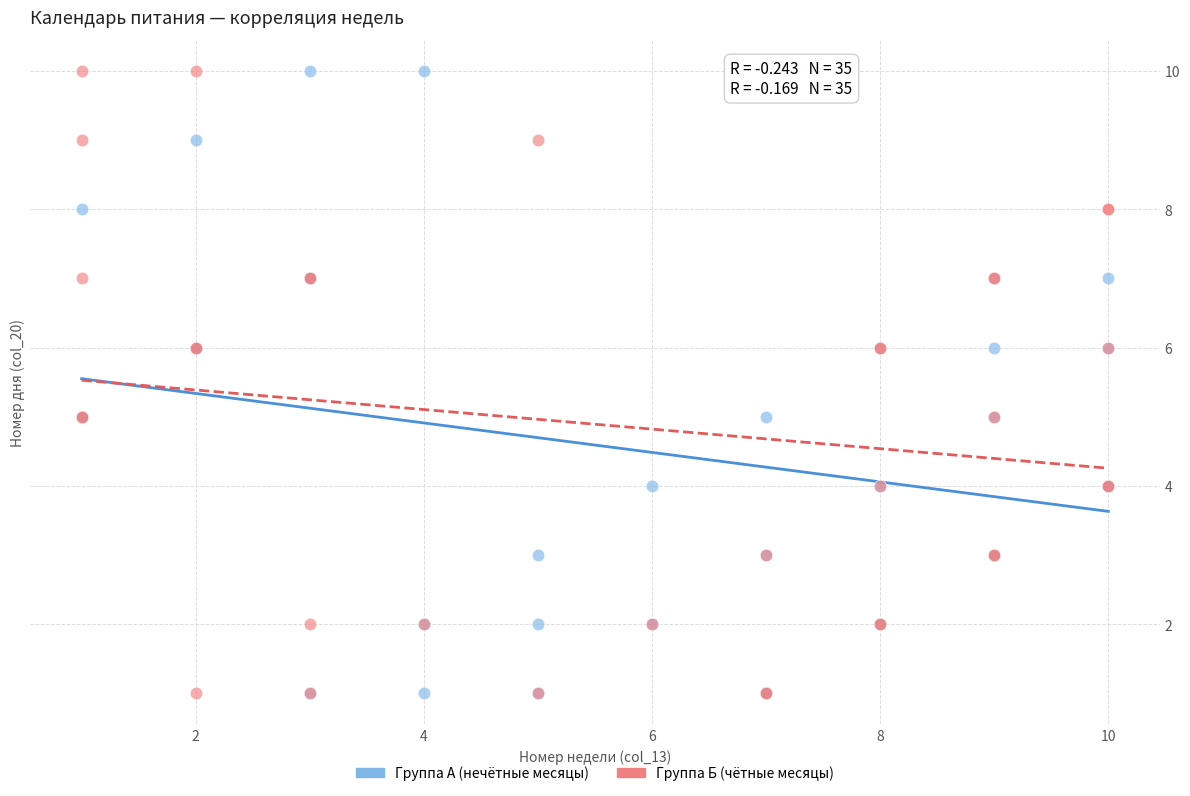

What are all the series names shown in the legend?

Группа А (нечётные месяцы), Группа Б (чётные месяцы)